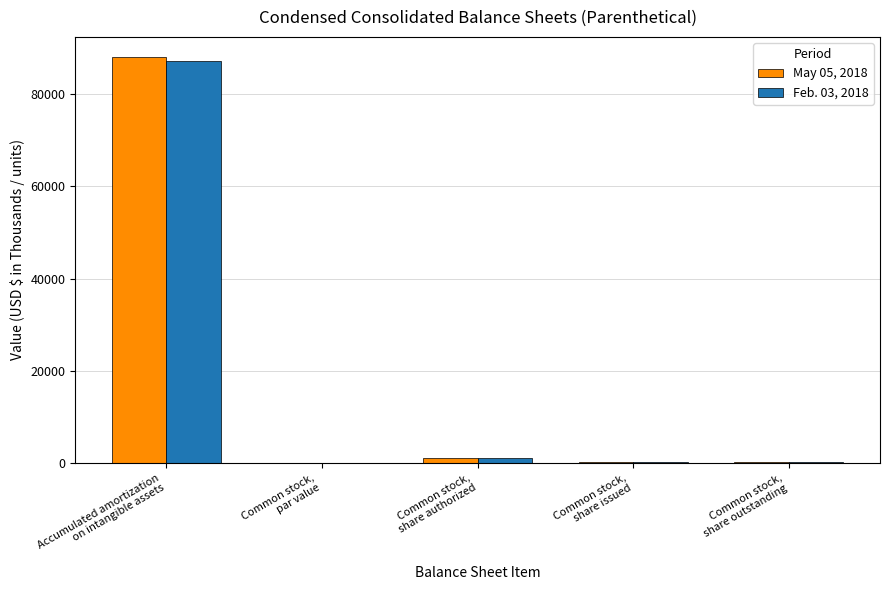

What is the sum of all Feb. 03, 2018 values?

88495.0